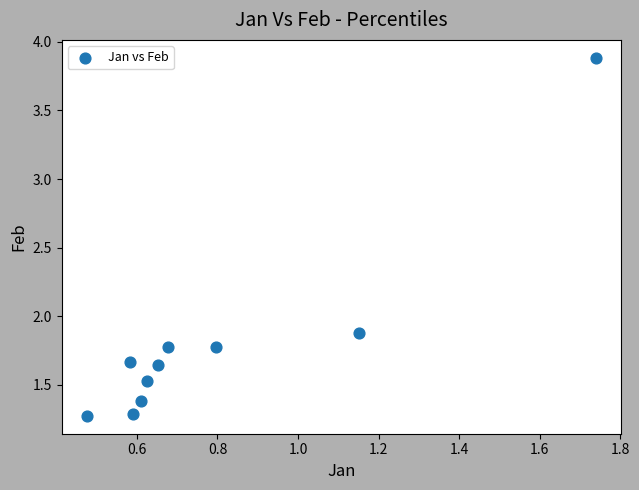

What Y value in the scatter plot is closest to 2?

1.9